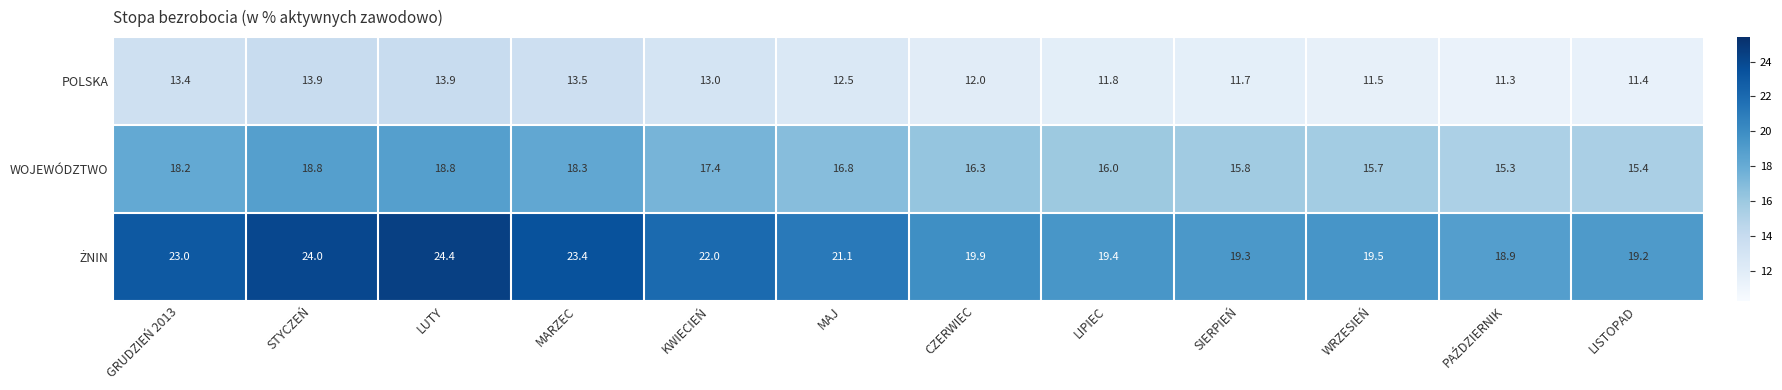

Which label corresponds to the largest value in the chart?

LUTY